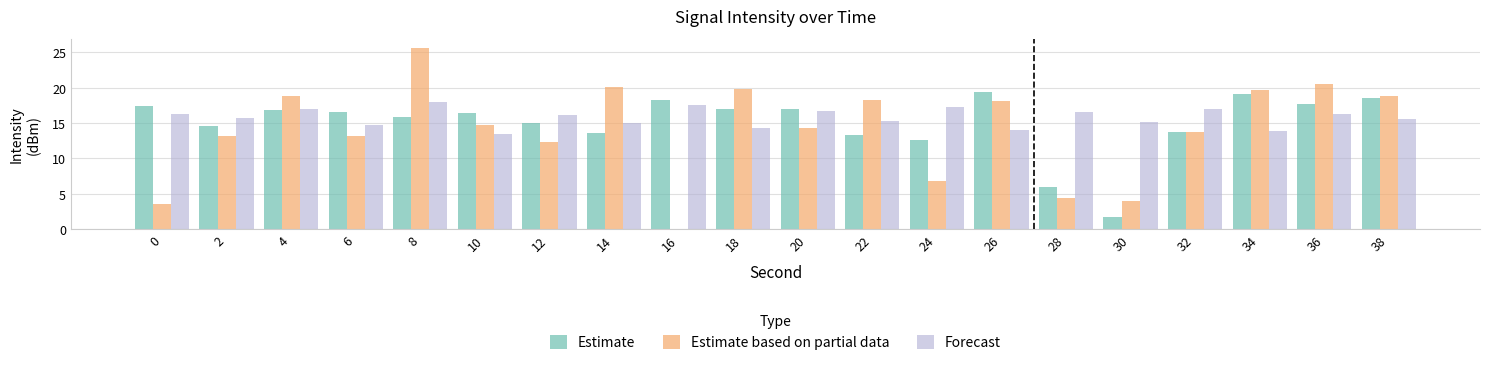

At which label does Estimate based on partial data first exceed 14?

4